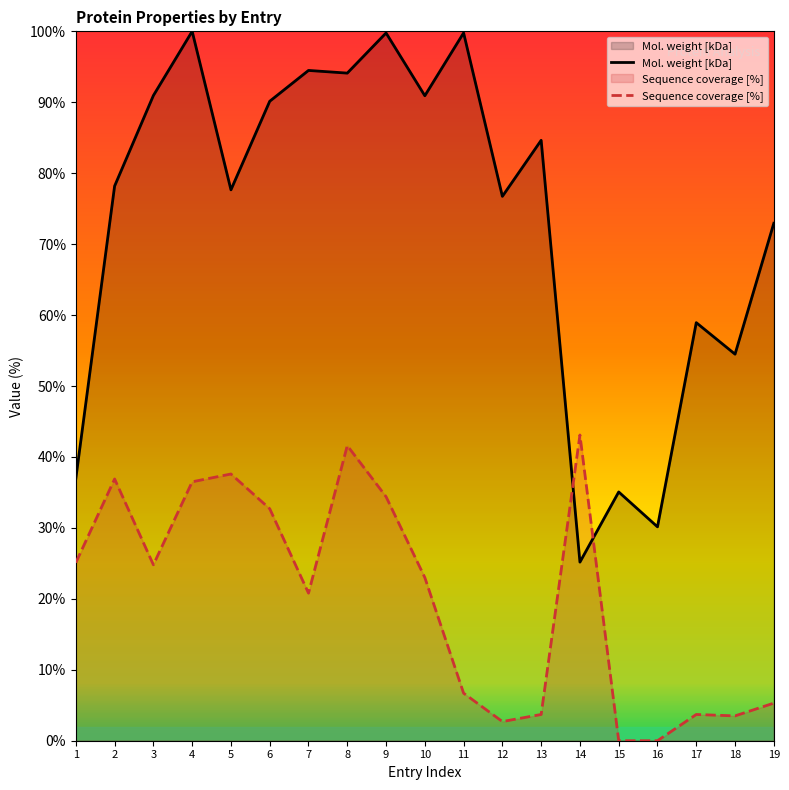

Where does the Mol. weight [kDa] series first go above 78?

2